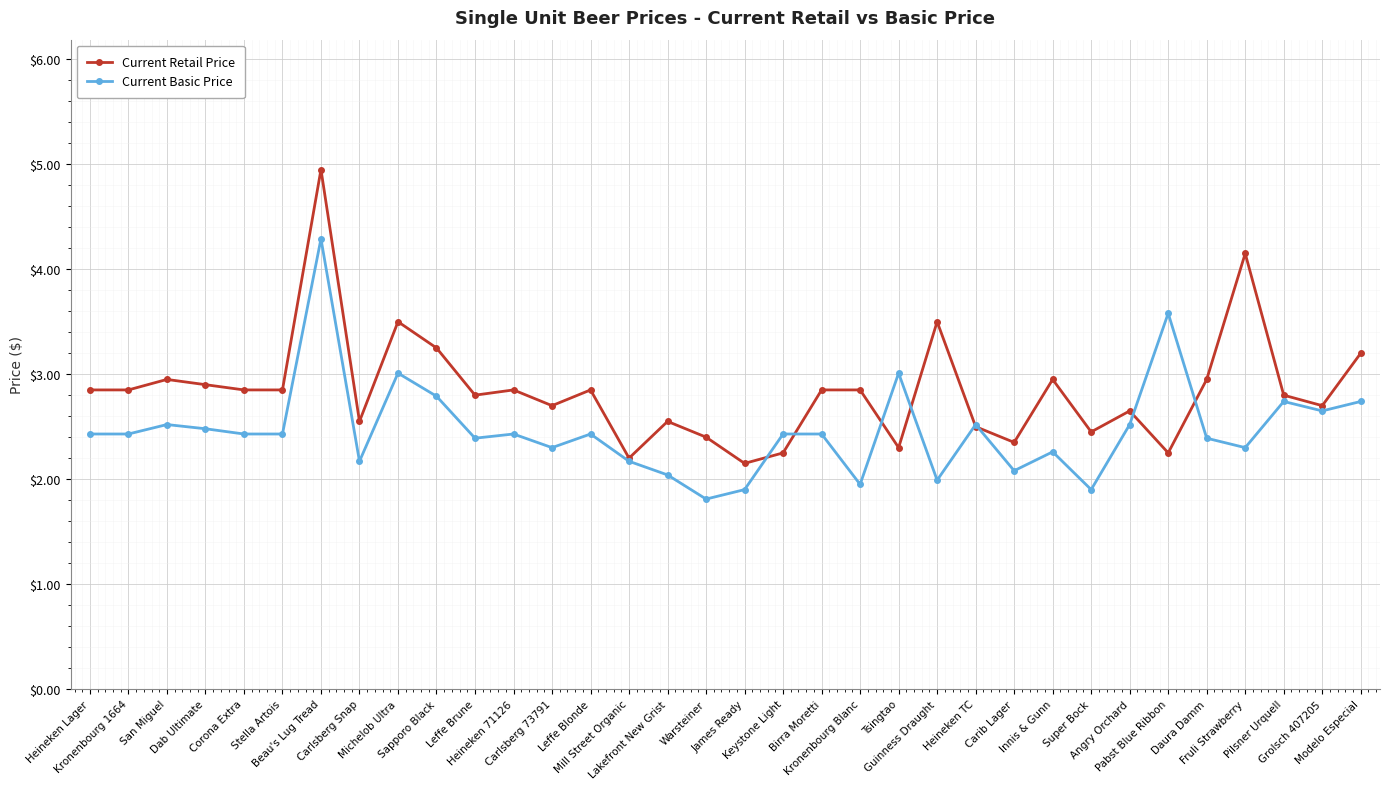

What is the maximum value for Current Basic Price?

4.3